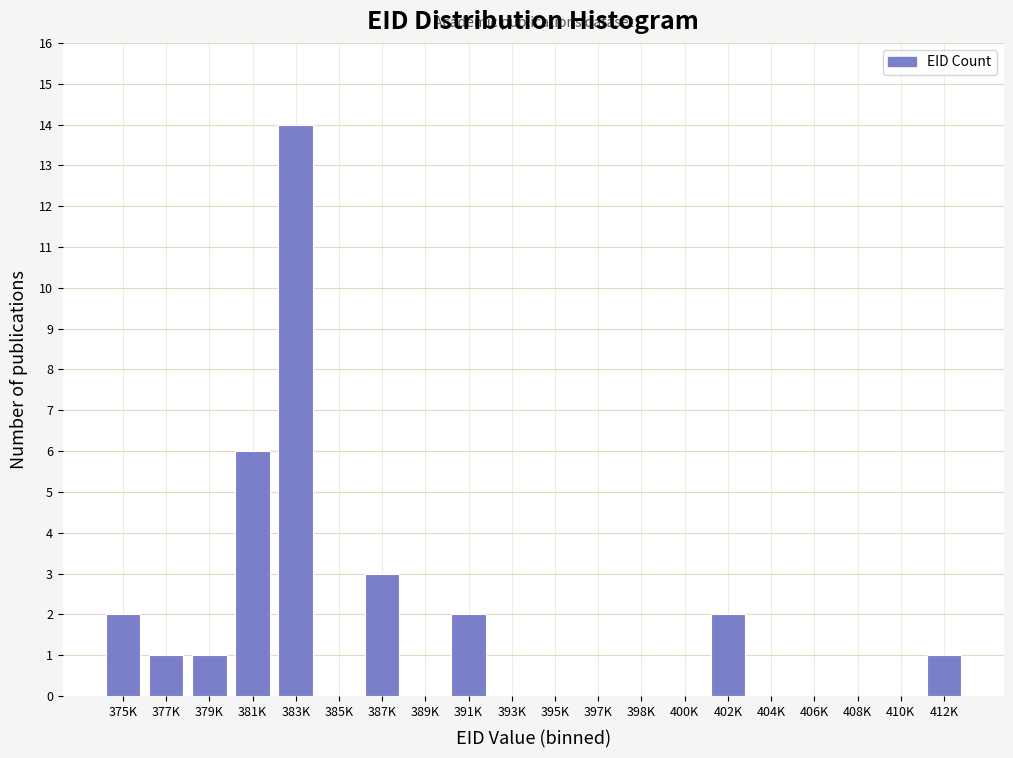

Reading left to right, what are all the values shown in this chart?

375K=2	377K=1	379K=1	381K=6	383K=14	385K=0	387K=3	389K=0	391K=2	393K=0	395K=0	397K=0	398K=0	400K=0	402K=2	404K=0	406K=0	408K=0	410K=0	412K=1